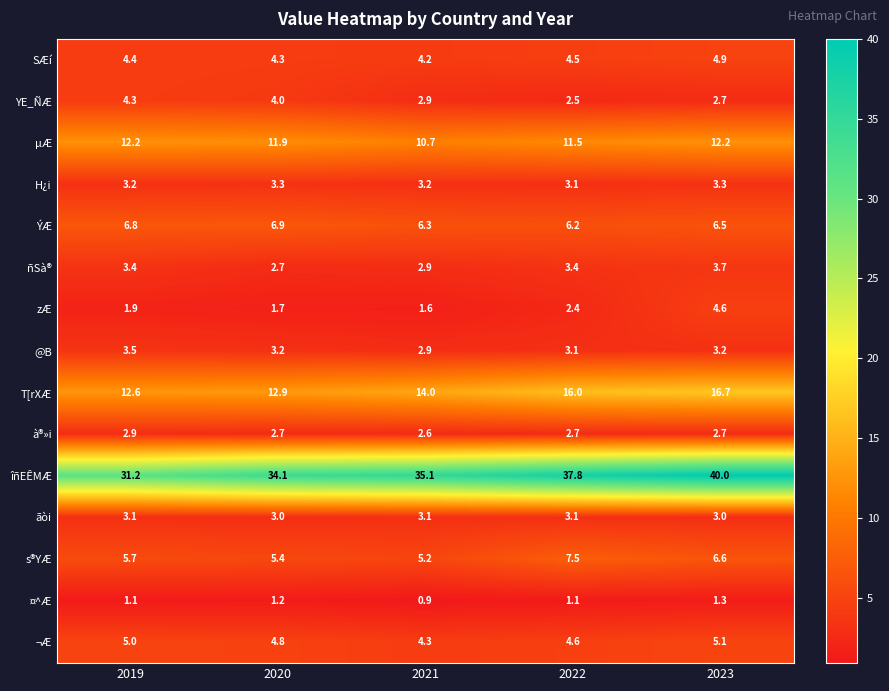

At which label does @B first exceed 3?

2019